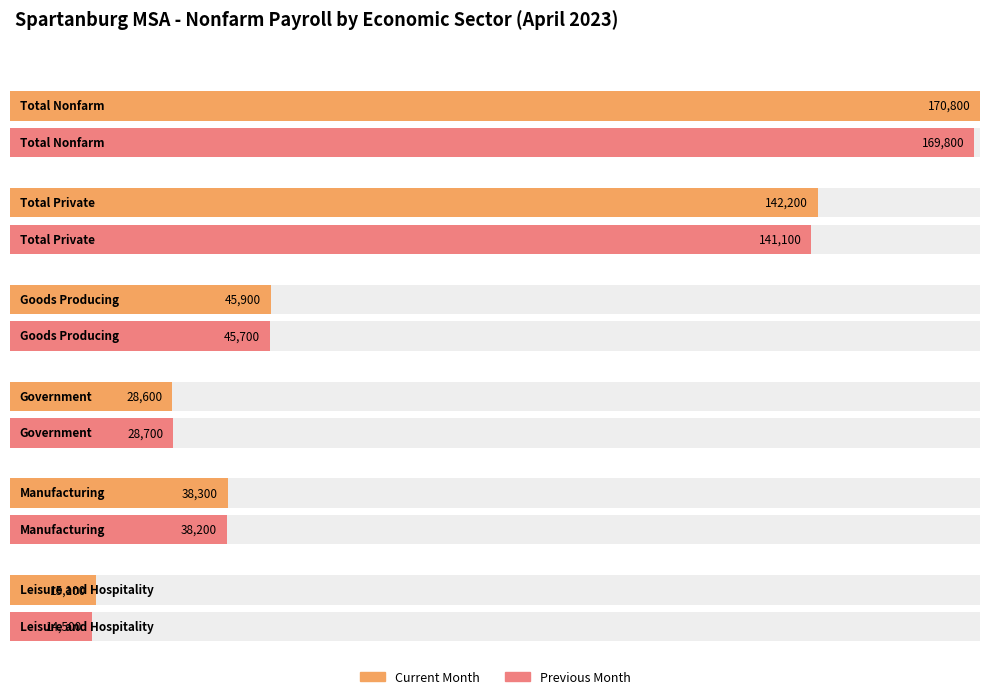

How many distinct data groups are displayed?

2